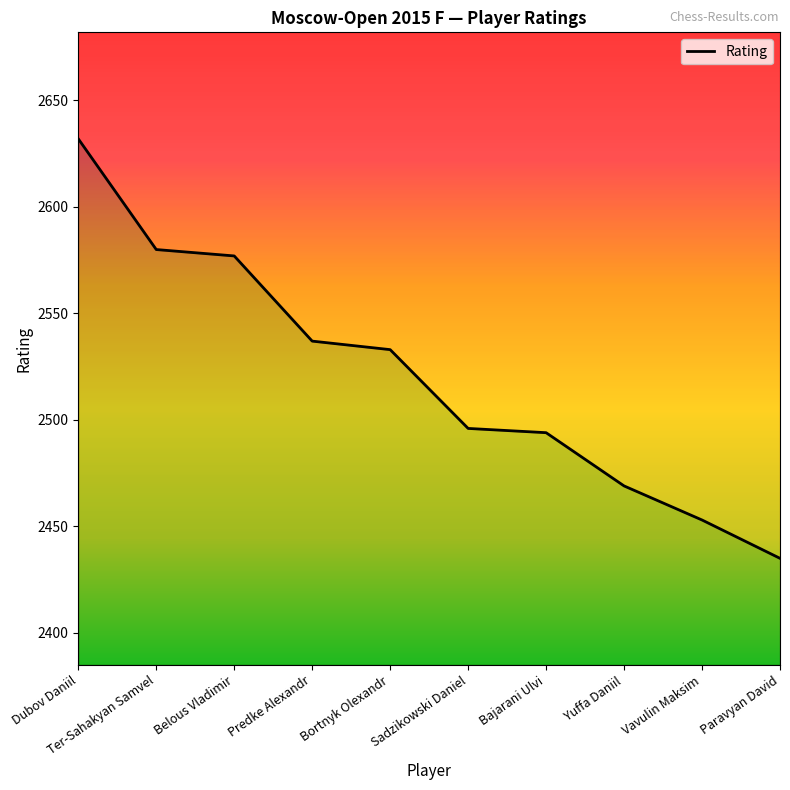

True or false: the data shows 959 at Belous Vladimir.

False